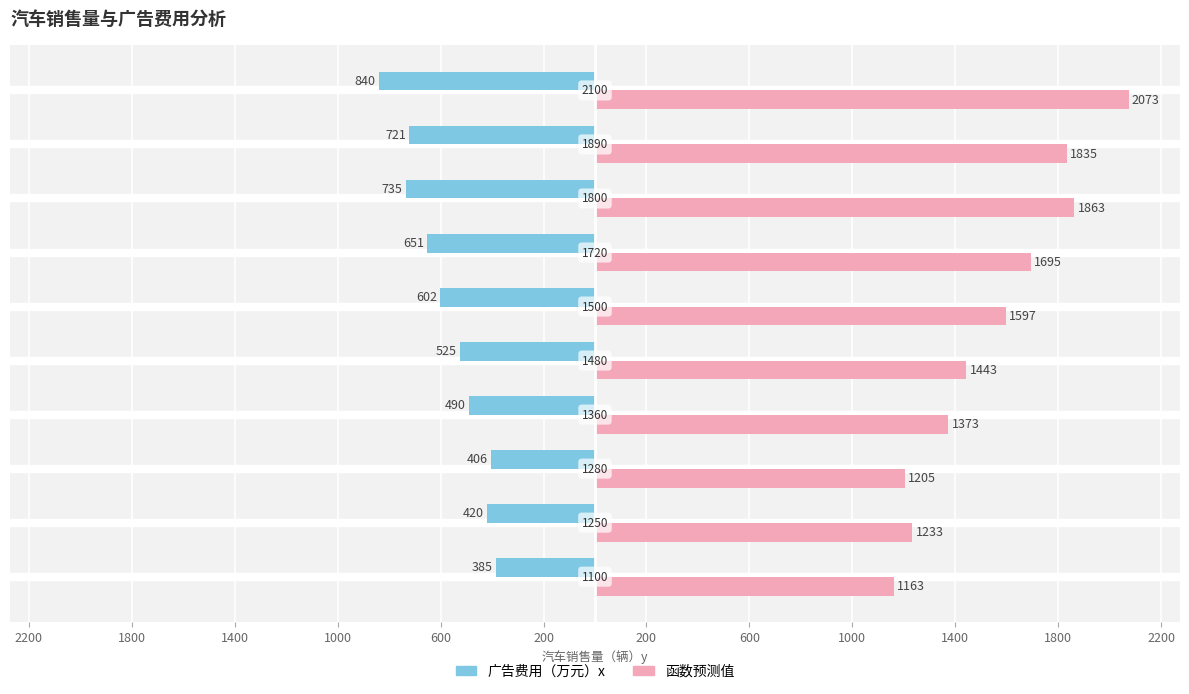

What are all the series names shown in the legend?

广告费用（万元）x, 函数预测值